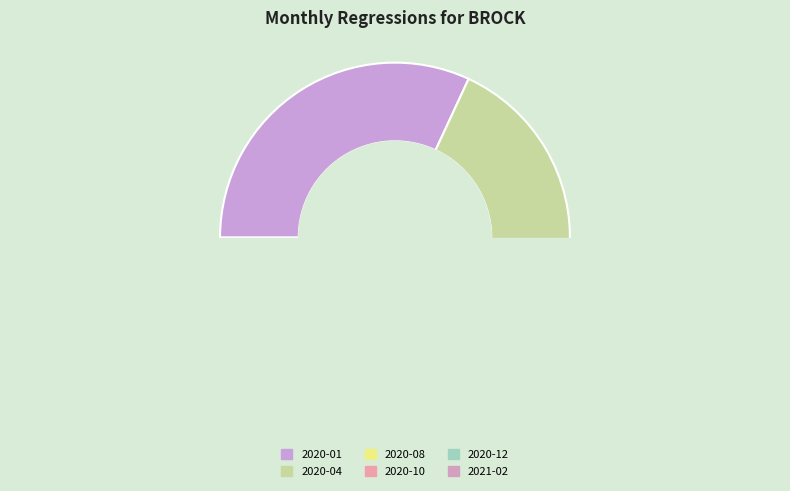

Which category has the biggest portion of the pie?

2020-01